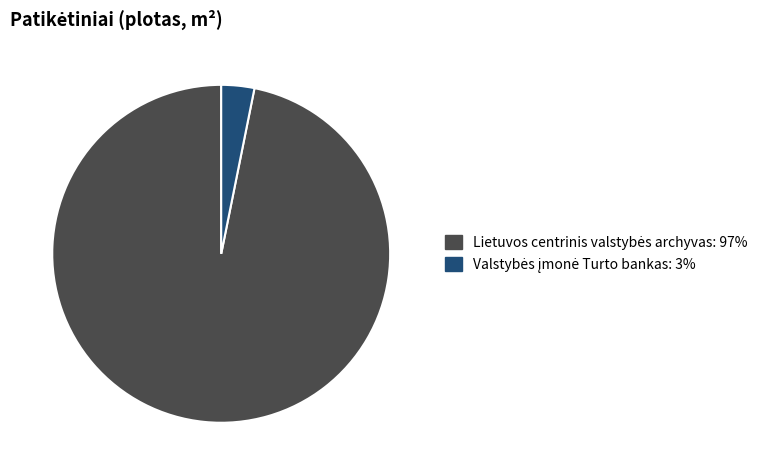

Does any single category account for the majority?

Yes